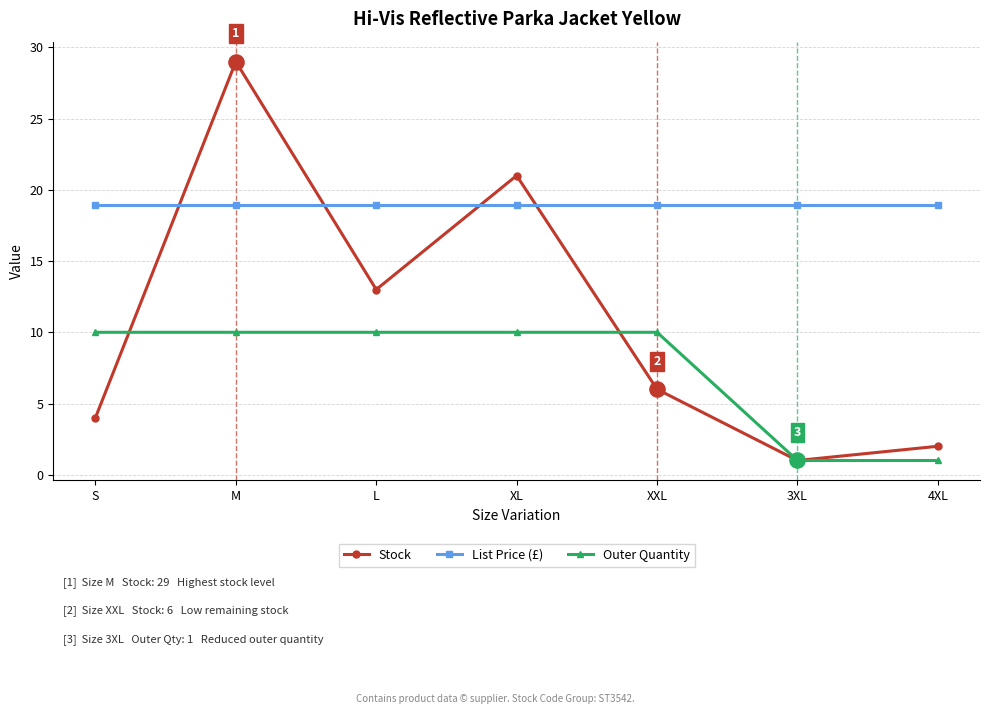

Which series has the widest spread of values?

Stock